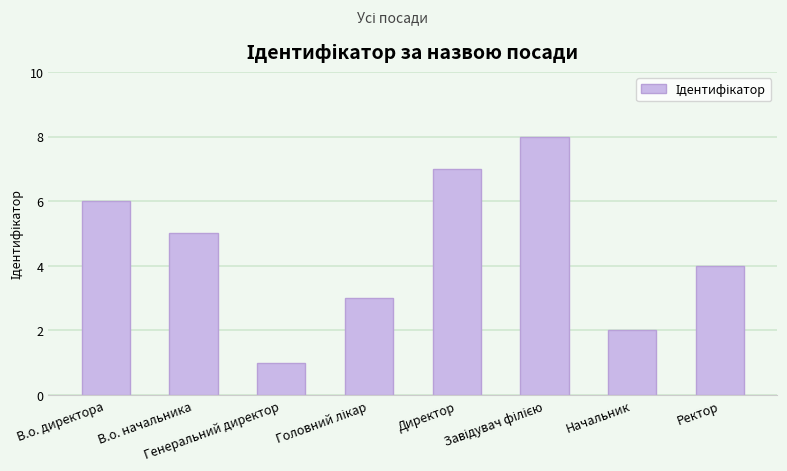

Reading left to right, transcribe all the data shown in this chart.

6	5	1	3	7	8	2	4